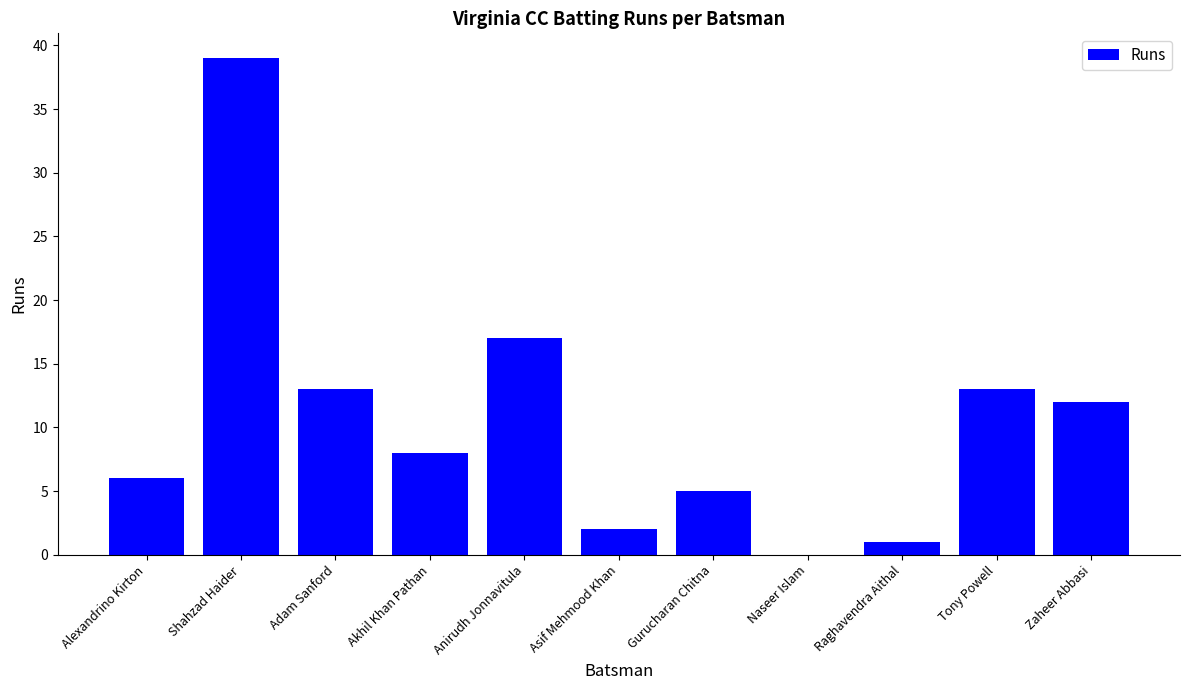

How many positive values are there?

10